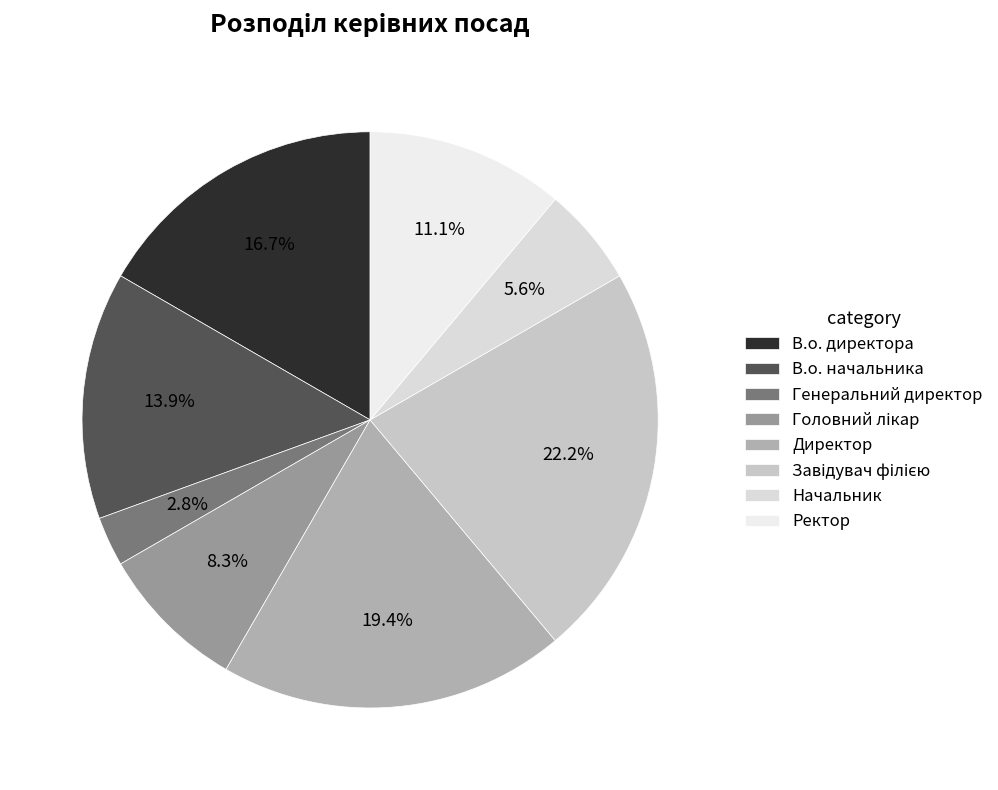

How much of the chart is everything except Директор?

80.6%